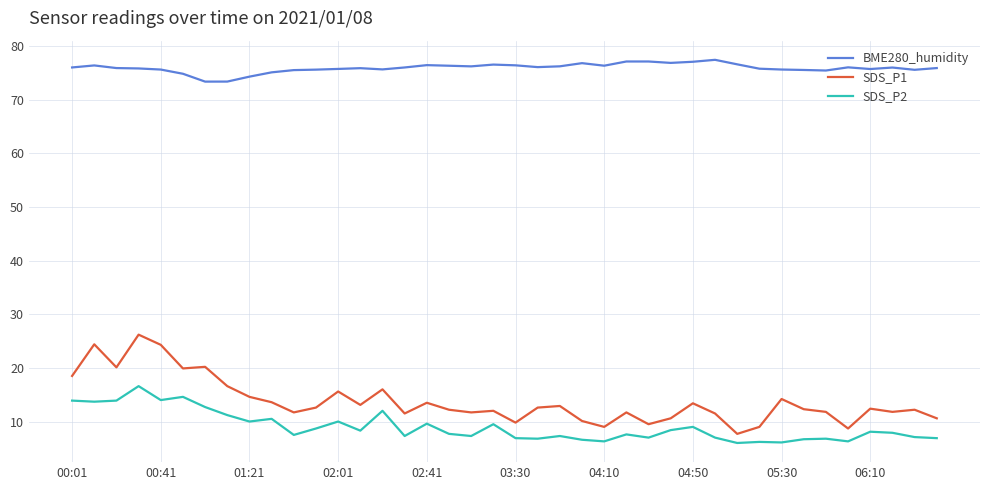

Which series has the largest range (max minus min)?

SDS_P1